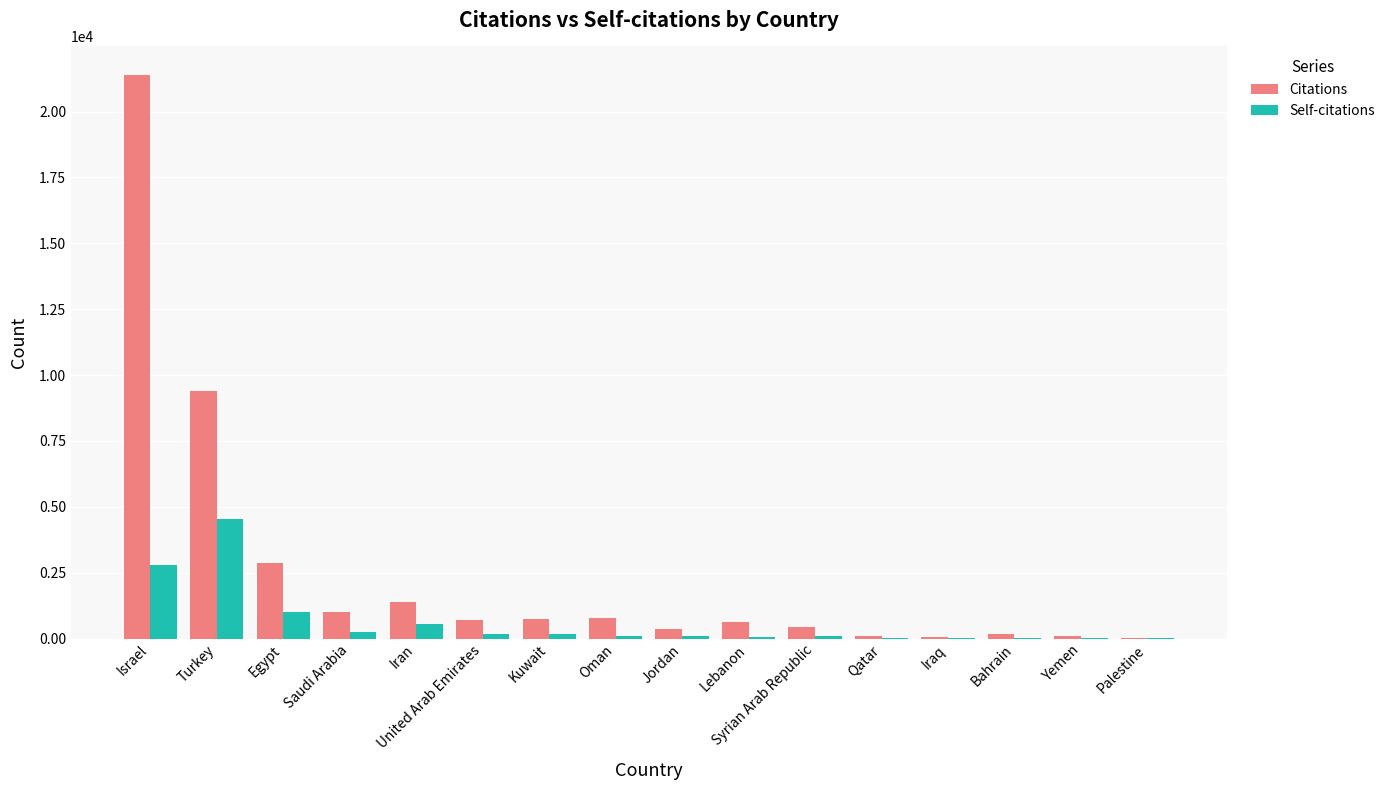

Between Turkey and Kuwait, which series saw the biggest shift?

Citations